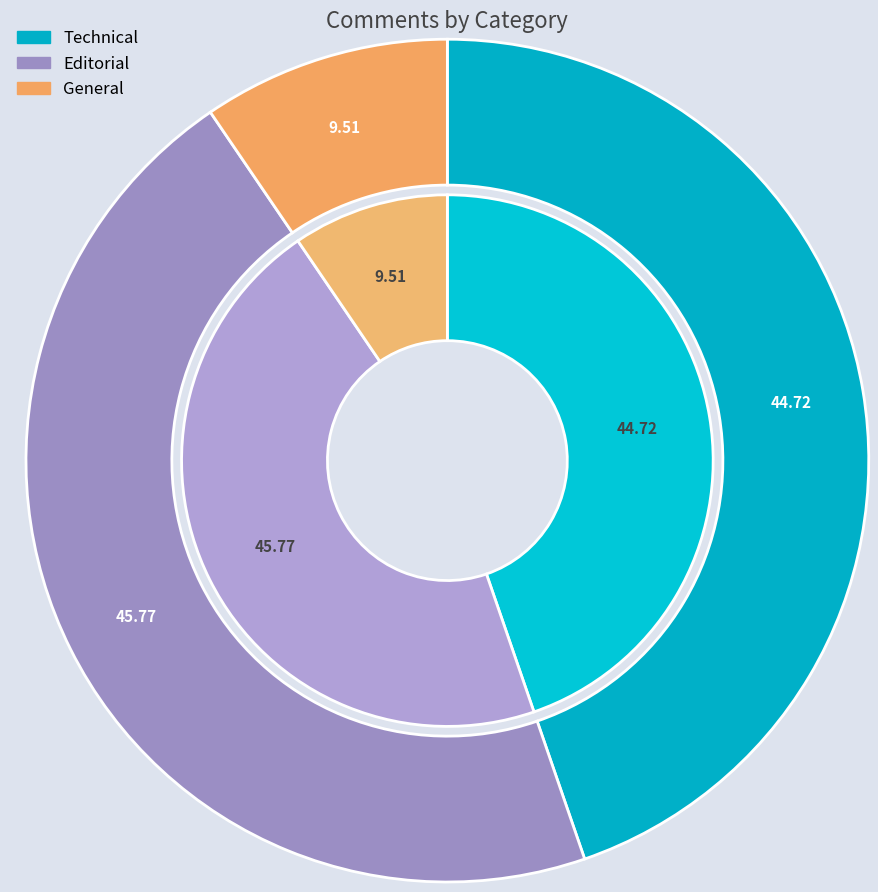

To the nearest percent, what is the difference between the largest and smallest slice percentages?

36%